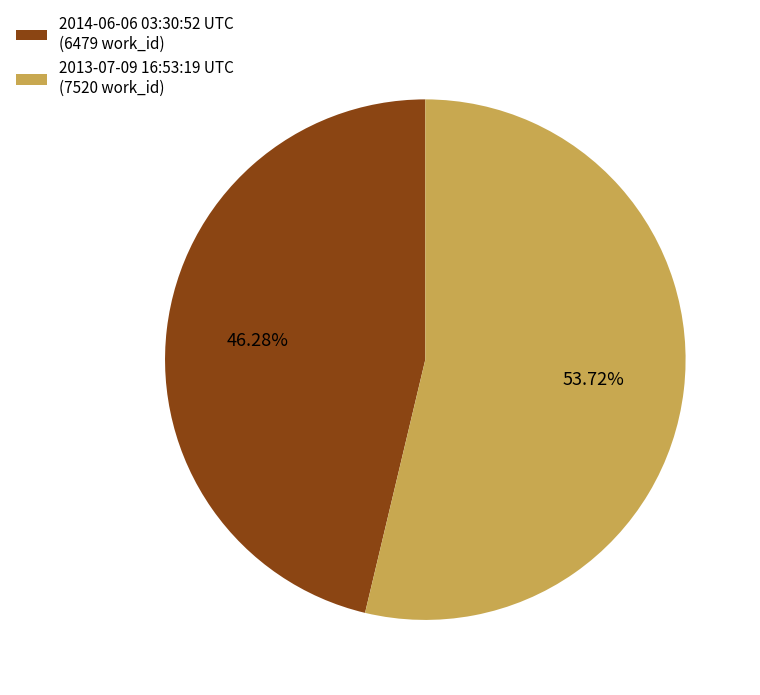

How many slices are in this pie chart?

2